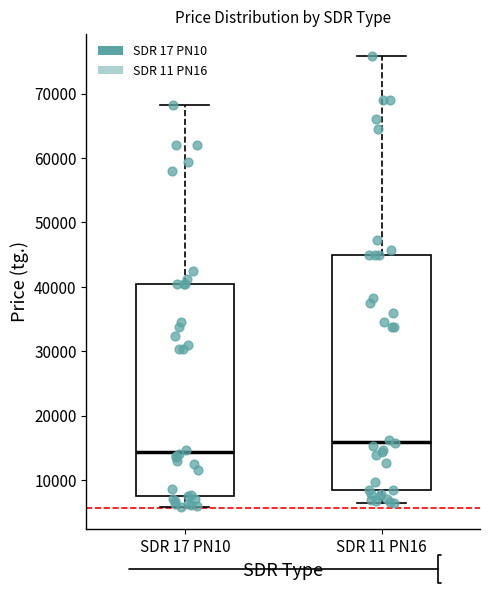

Reading left to right, transcribe this box plot: for each box, give where its median line is, the range the box spans, and where its two whiskers end, as read against the y-axis. The values are not printed on the chart, so give them approximately, as read against the axis.

SDR 17 PN10: median 14000, box 8000 to 41000, whiskers 6000 to 68000
SDR 11 PN16: median 16000, box 8000 to 45000, whiskers 6000 to 76000